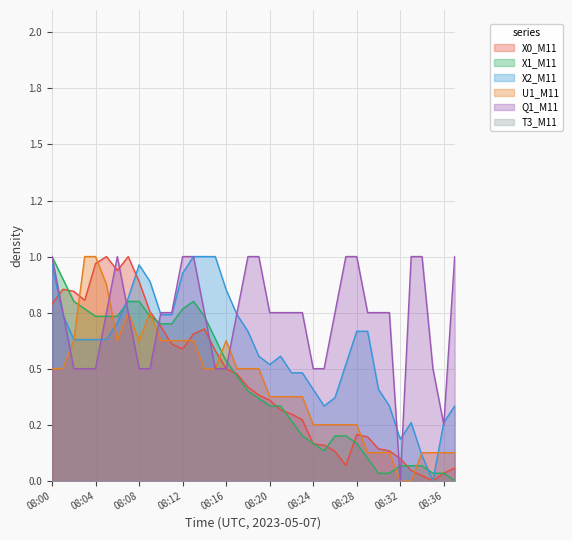

What is the difference between the highest and lowest values at 08:13?

0.4